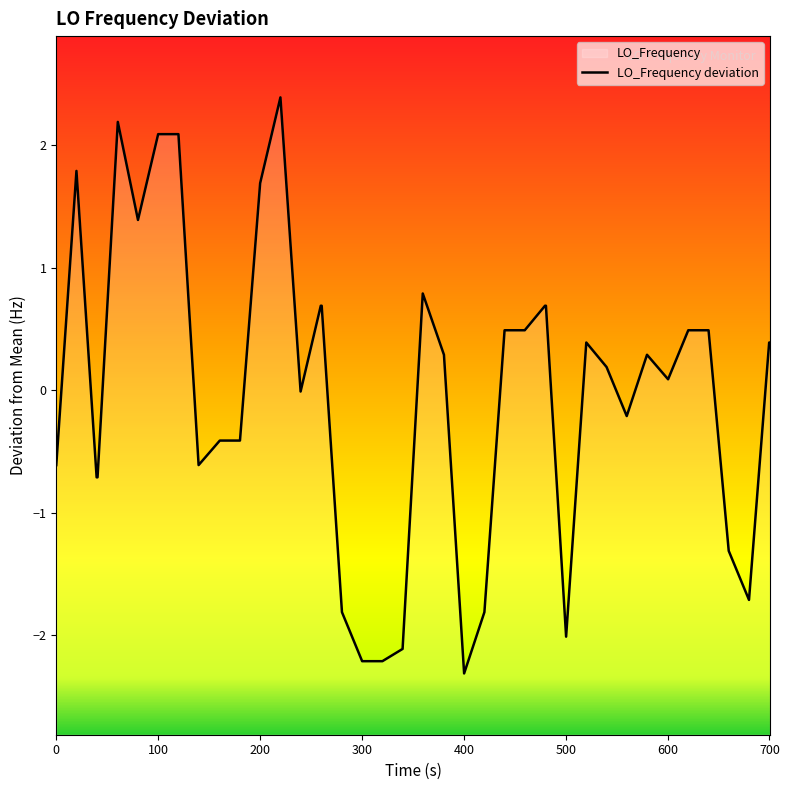

What is the minimum value shown in the chart?

-2.3